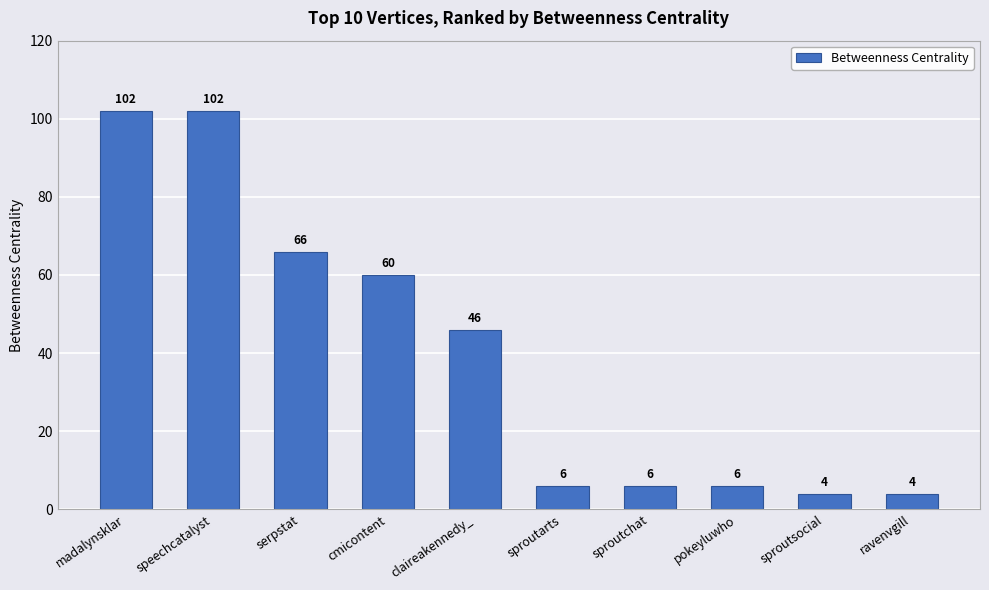

What position from the right is ravenvgill?

1